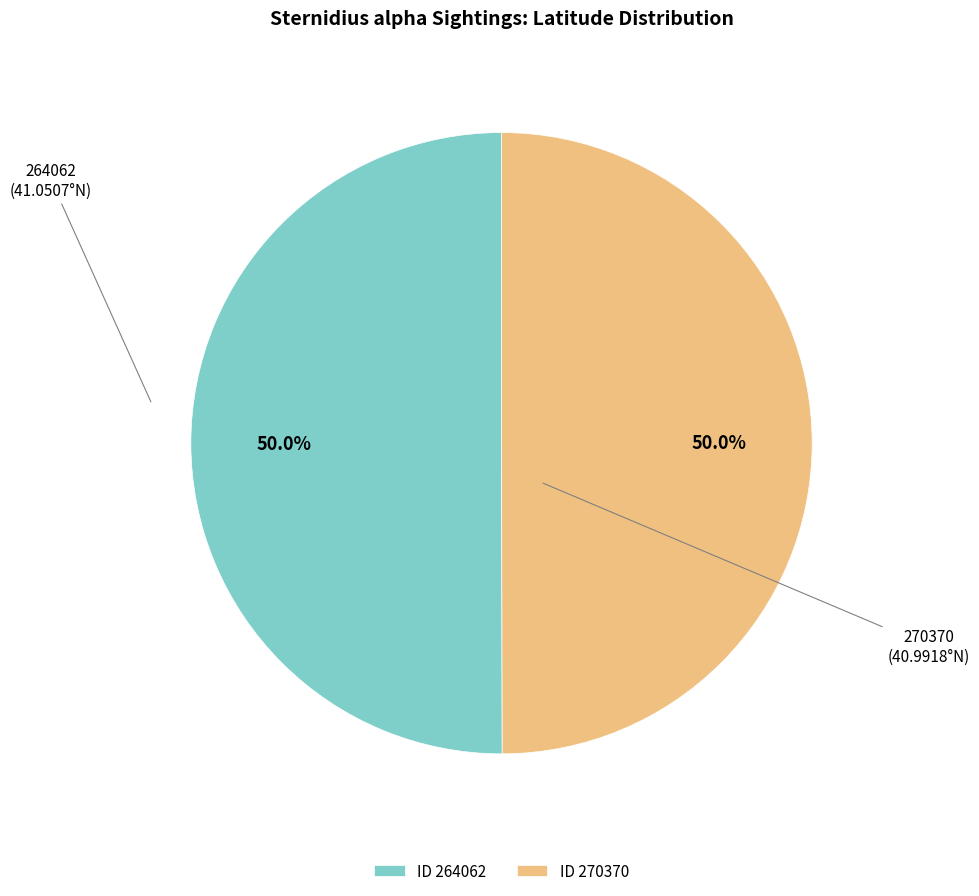

How much of the chart is everything except 264062?

50.0%